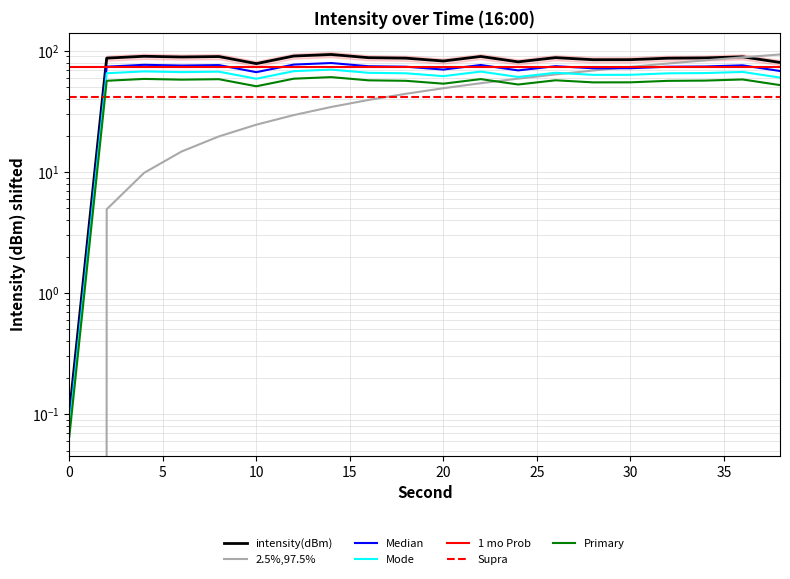

True or false: second and intensity(dBm) intersect in this chart.

True